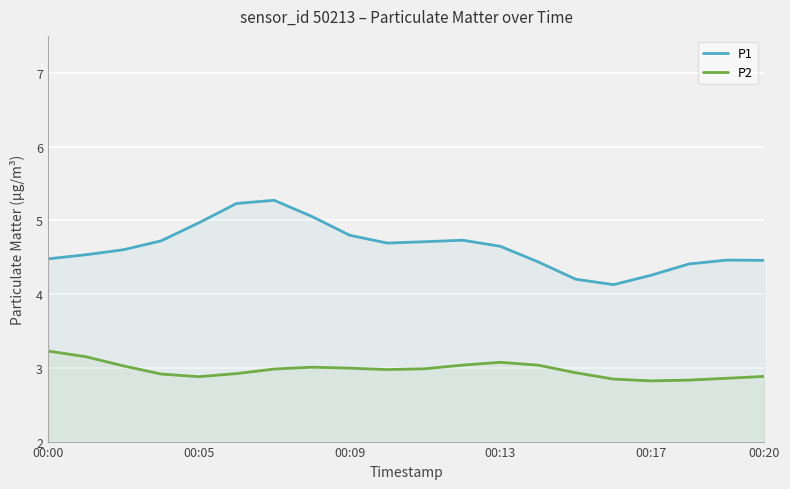

What is the lowest value of the P2 series?

2.8